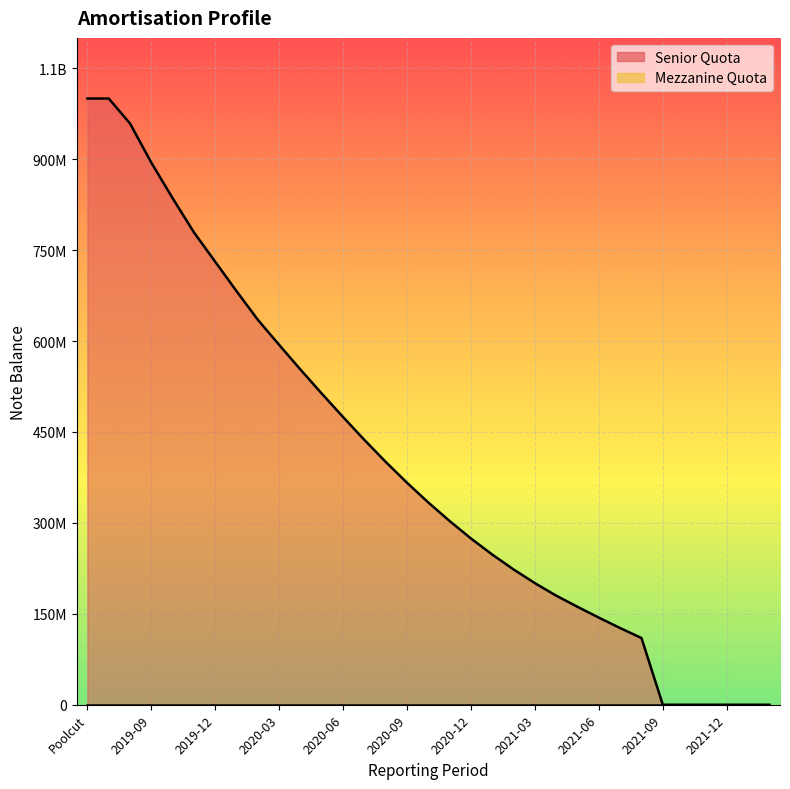

Where is the data nearest to the value 500000000?

2020-05